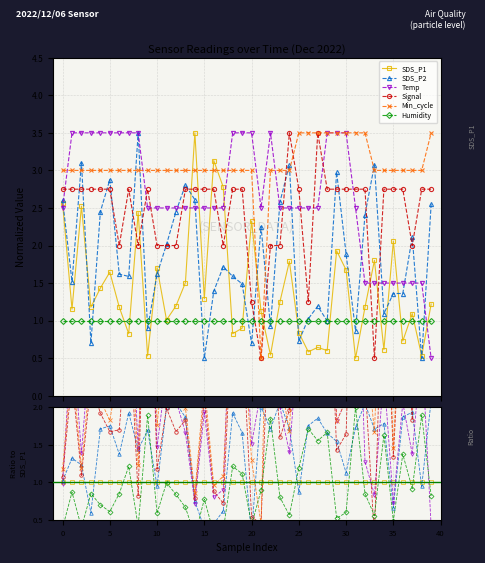

Which category has the lowest value in the Signal series?

33